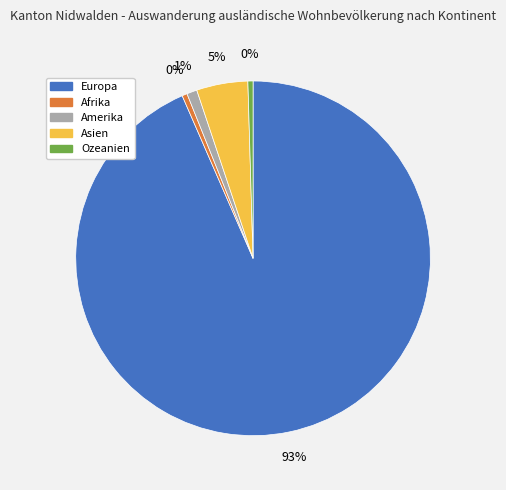

Do Ozeanien and Afrika together represent more than half of the pie?

No